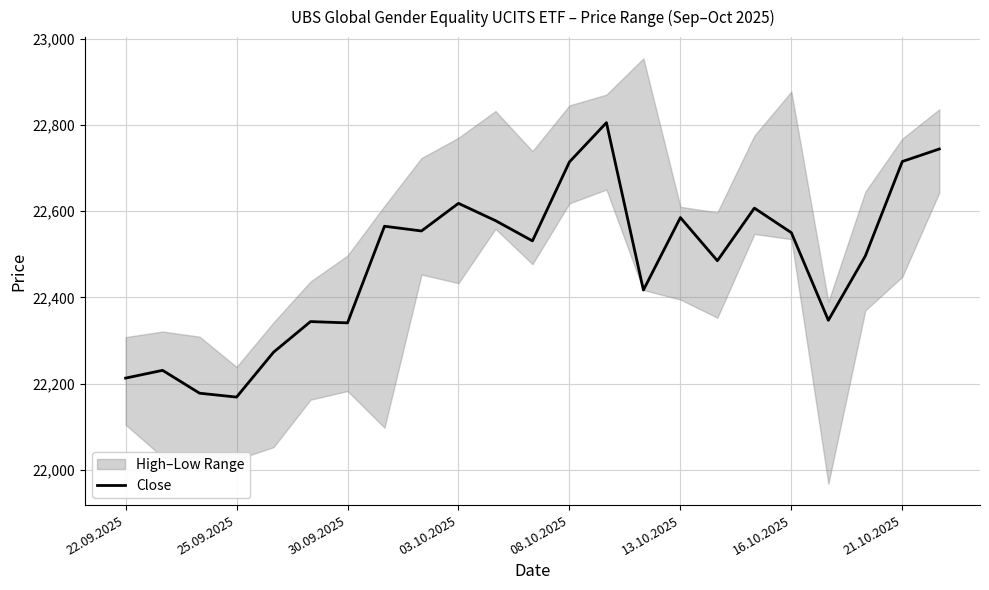

The Close series shows 14459 at 08.10.2025. True or false?

False